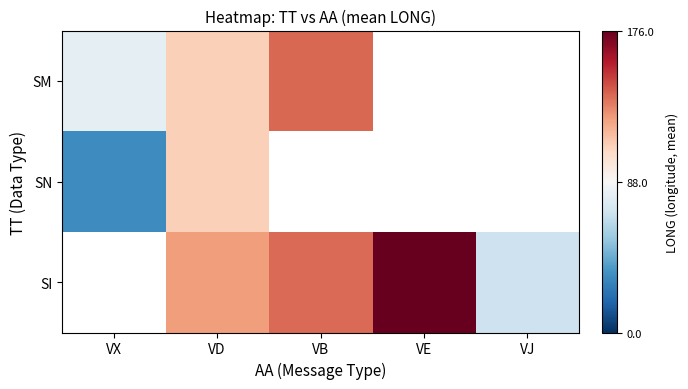

How many values in the SI series exceed 124?

3